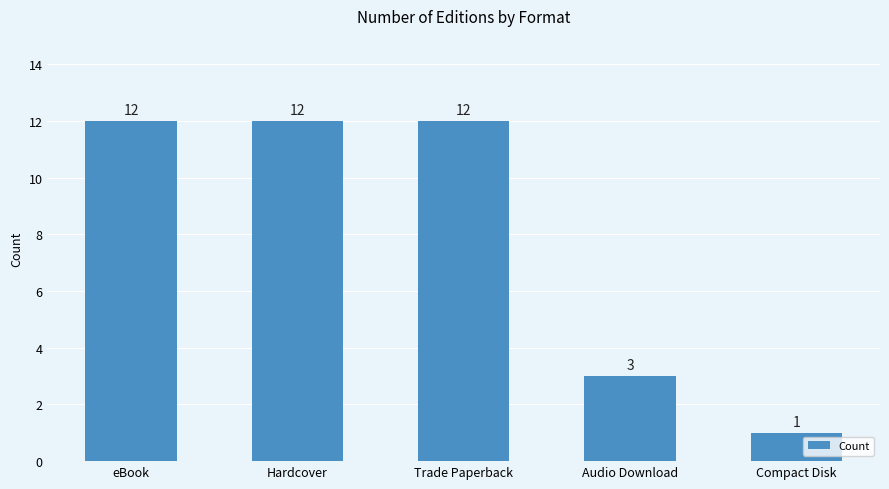

Reading right to left, list all the values displayed in this chart.

1	3	12	12	12